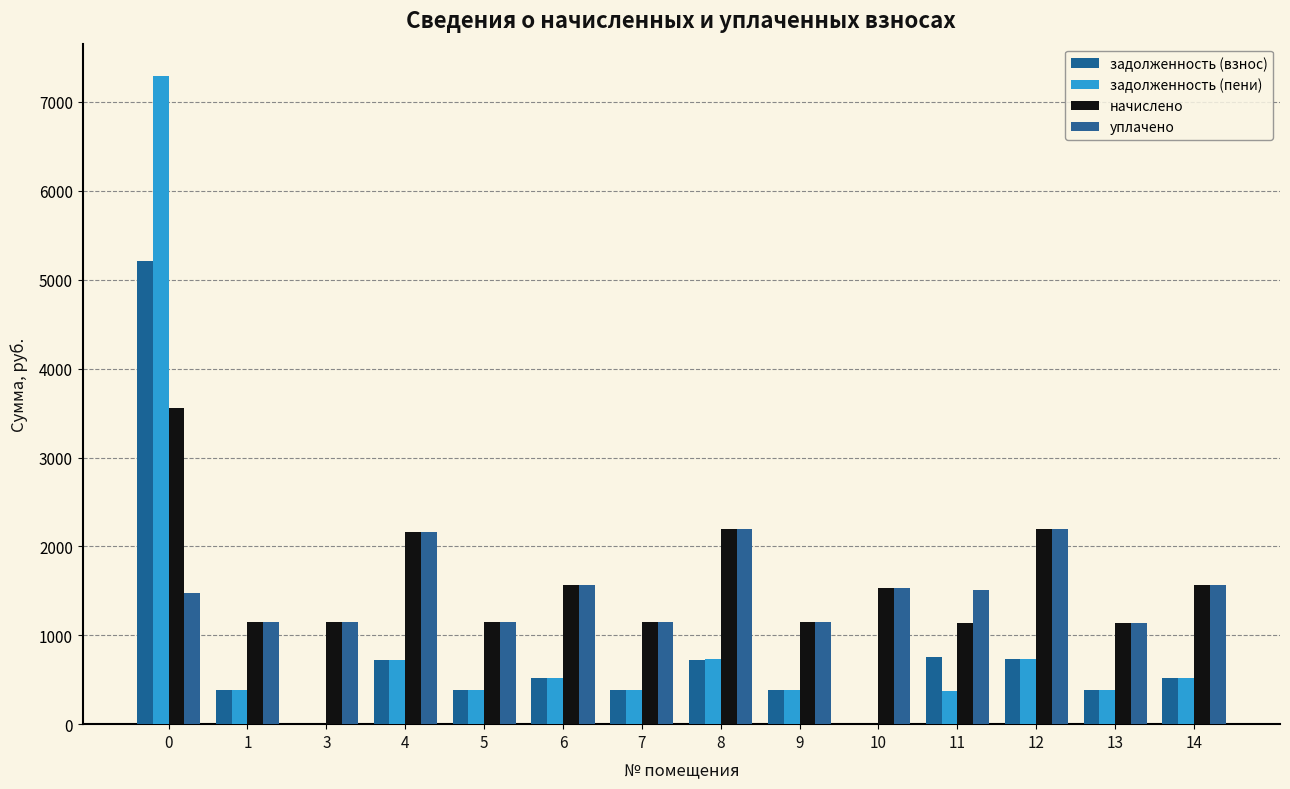

Count the number of data series in this chart.

4